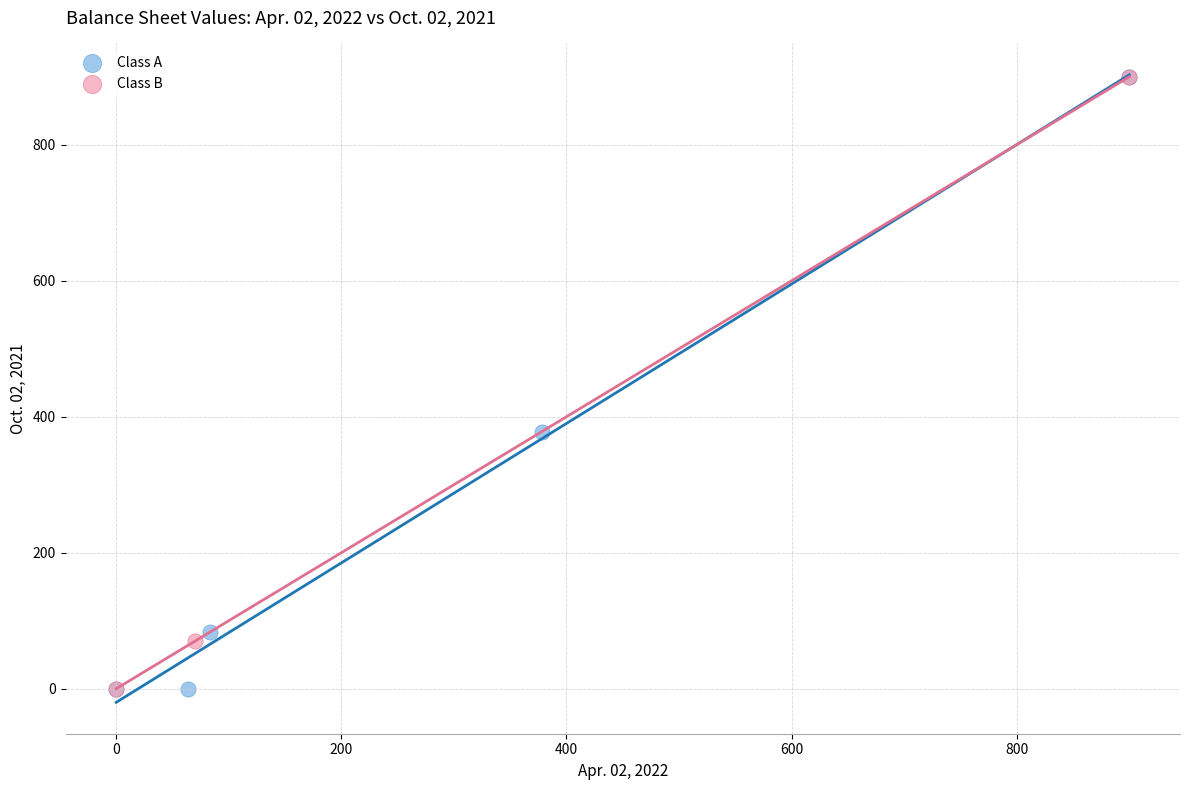

What are all the series names shown in the legend?

Class A, Class B